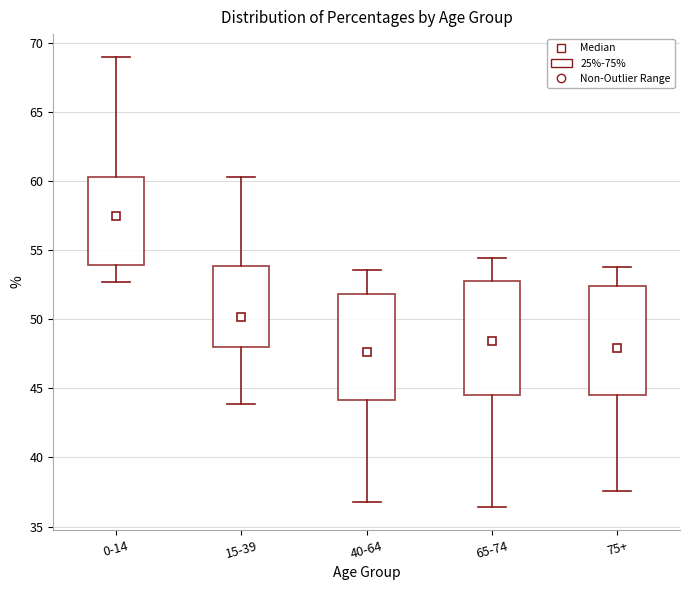

Where does the upper whisker of the box for 75+ end on the y-axis? The values are not printed on the chart, so give them approximately, as read against the axis.

54.0